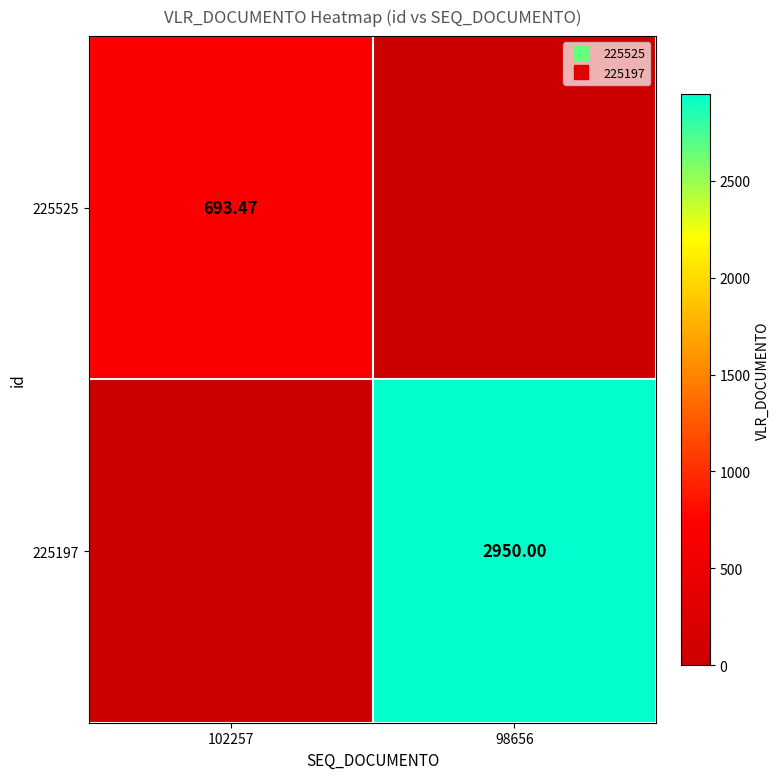

How many data points does each series have?

2